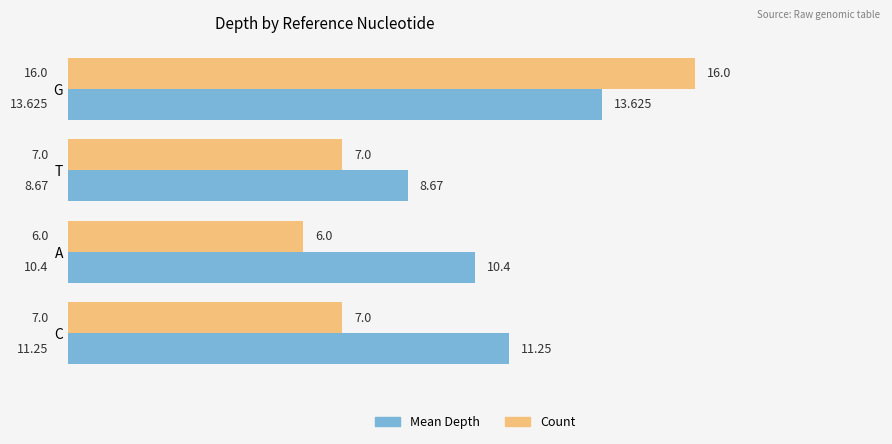

Which series has the widest spread of values?

Count